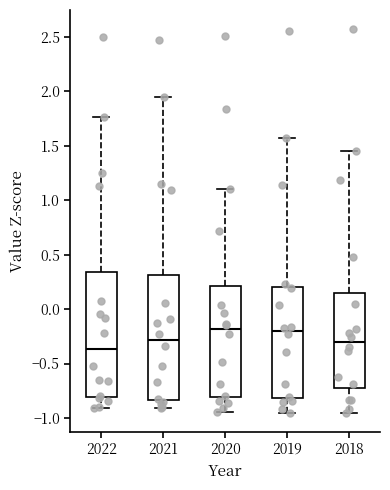

Where does the median line of the box at x = 2018 sit on the y-axis? The values are not printed on the chart, so give them approximately, as read against the axis.

-0.30